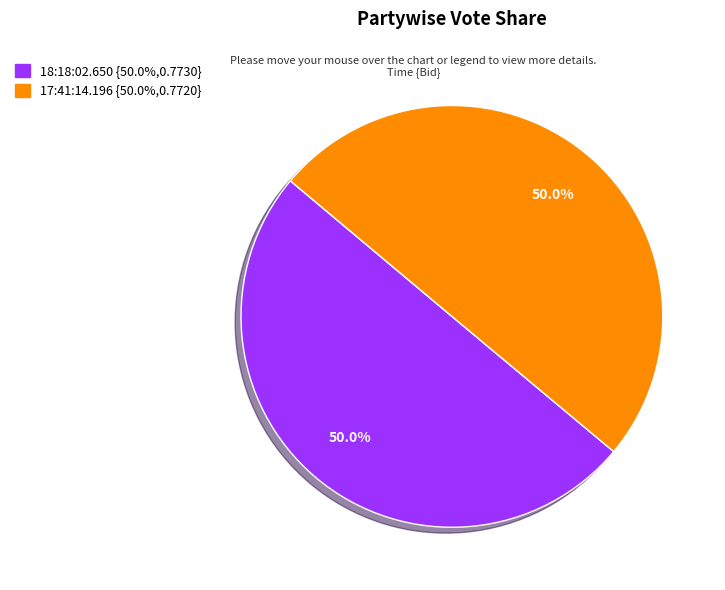

To the nearest percent, what percentage of the pie is 17:41:14.196?

50%